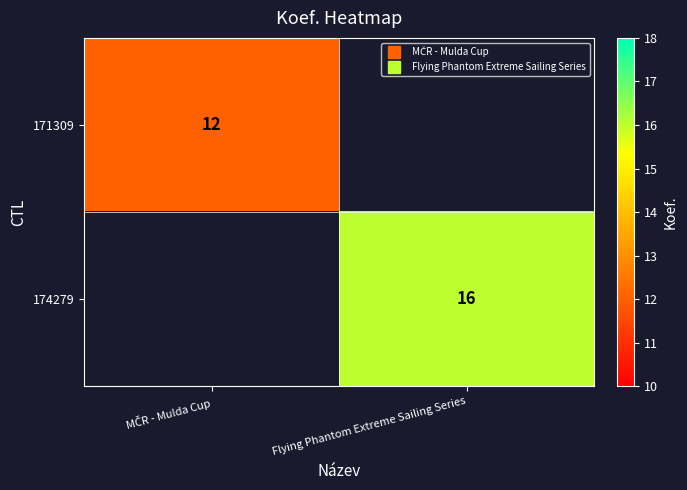

At which category is the sum across all series the highest?

Flying Phantom Extreme Sailing Series